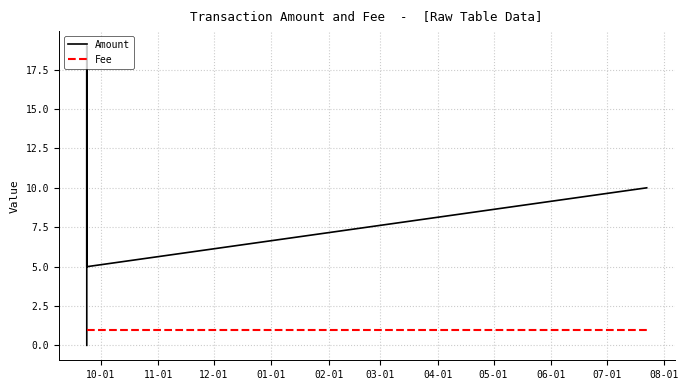

Rank the series by their maximum value, from highest to lowest.

Amount, Fee